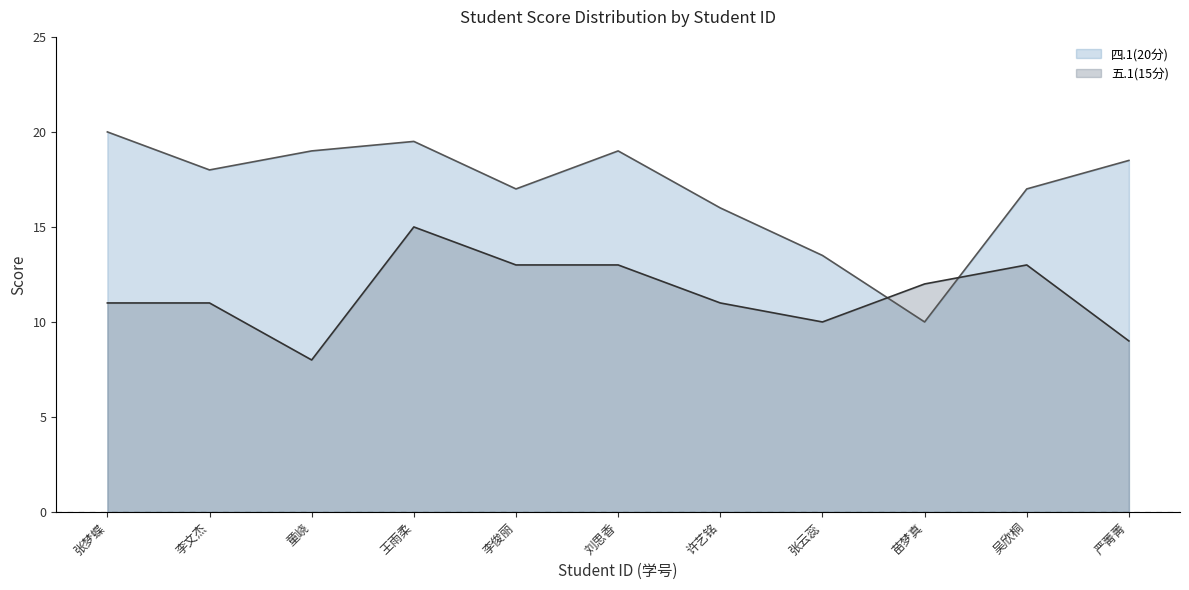

Reading left to right, list all the values displayed in this chart.

四.1(20分): 20.0	18.0	19.0	19.5	17.0	19.0	16.0	13.5	10.0	17.0	18.5
五.1(15分): 11.0	11.0	8.0	15.0	13.0	13.0	11.0	10.0	12.0	13.0	9.0